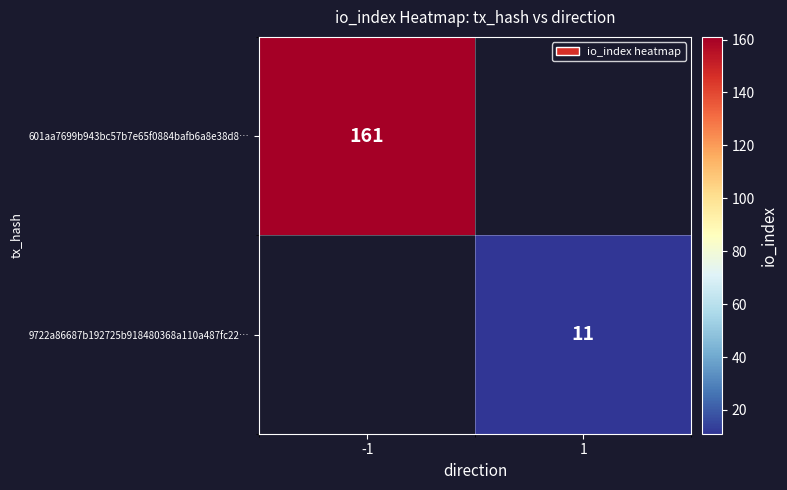

Is it true that 601aa7699b943bc57b7e65f0884bafb6a8e38d8… equals 161 at -1?

True